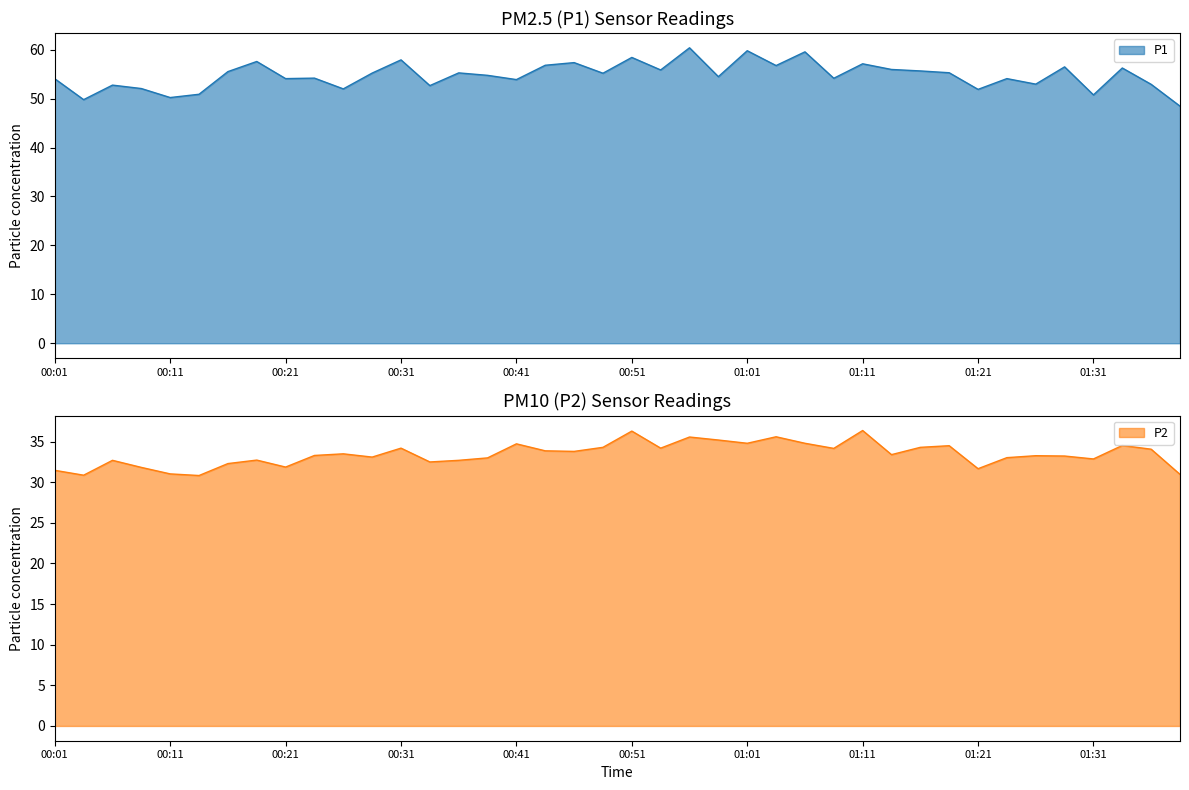

How many interior local peaks does the P1 series have?

14